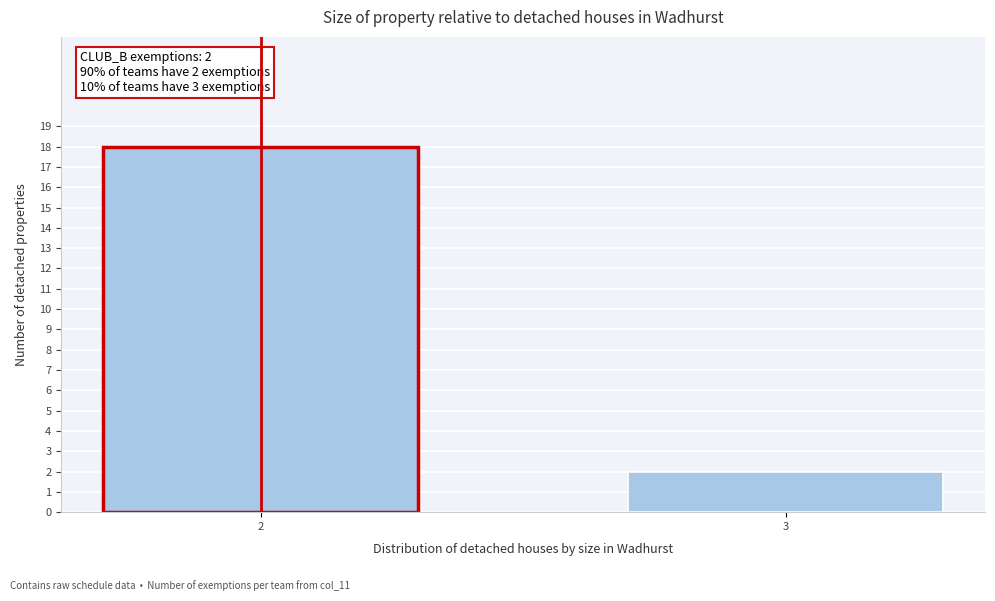

Reading left to right, list all the values displayed in this chart.

18	2